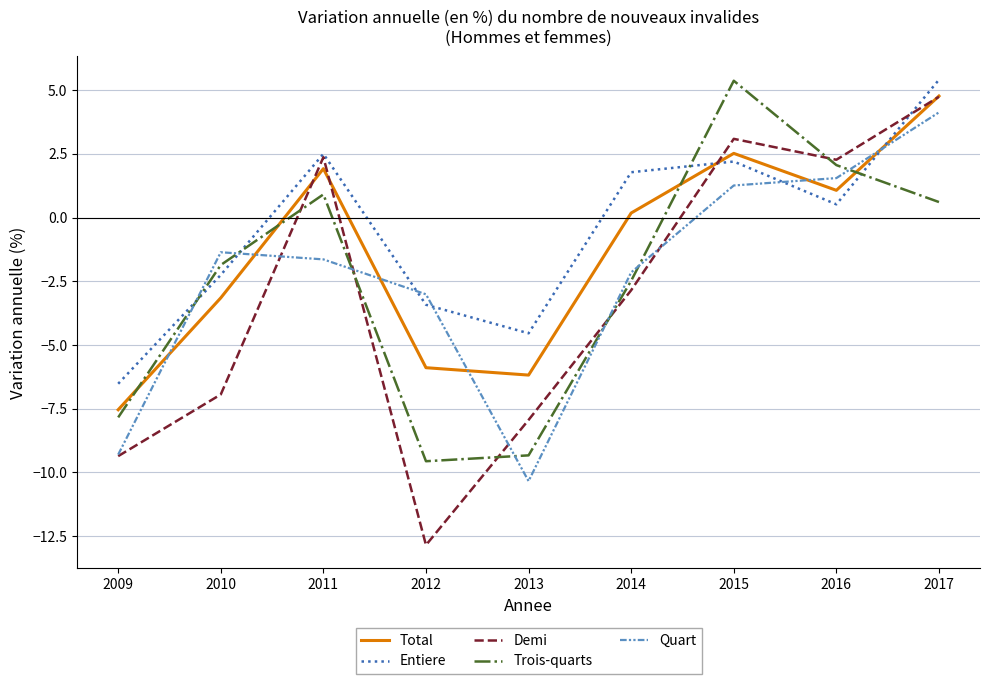

Is the value of Trois-quarts at 2010 greater than the value of Demi at 2016?

No